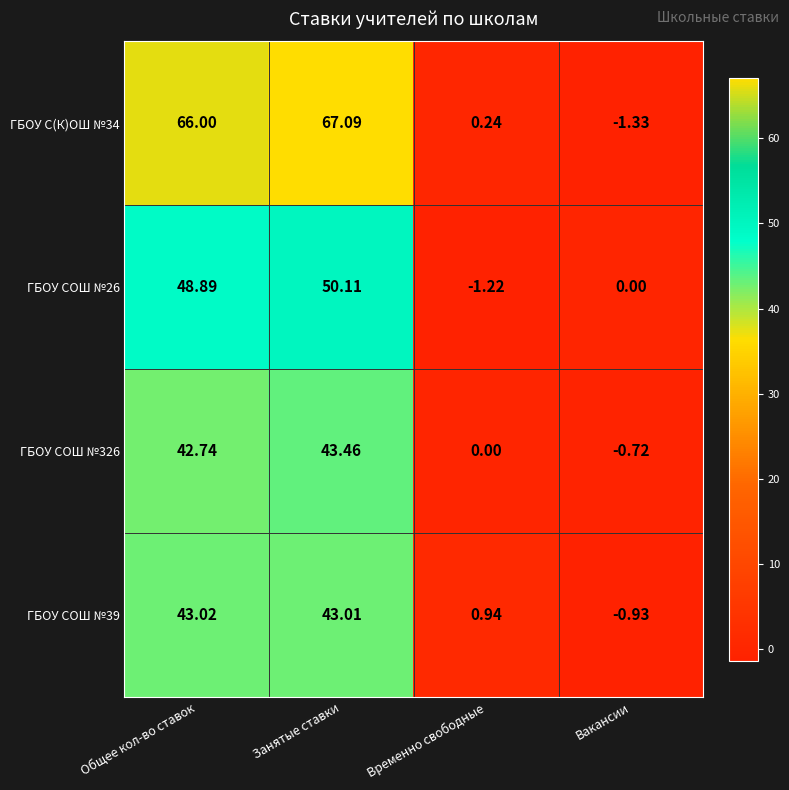

At which label does ГБОУ СОШ №326 first exceed 42?

Общее кол-во ставок